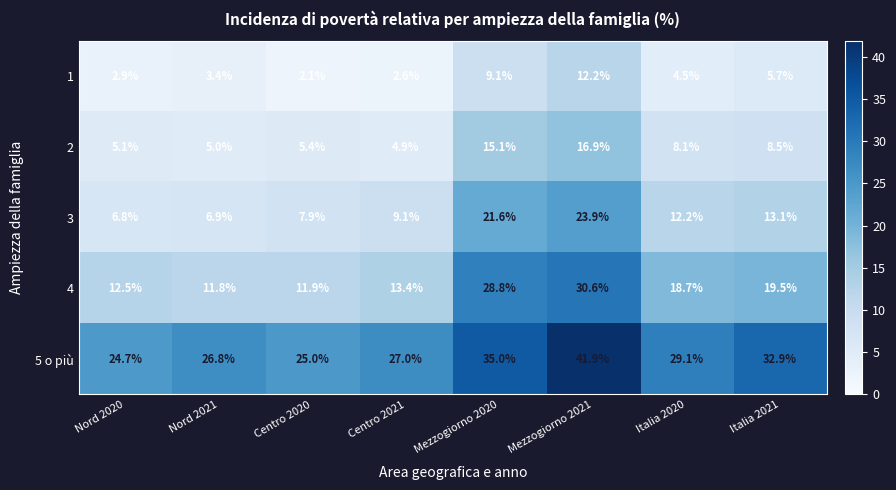

Is it true that 2 equals 8.5 at Italia 2021?

True